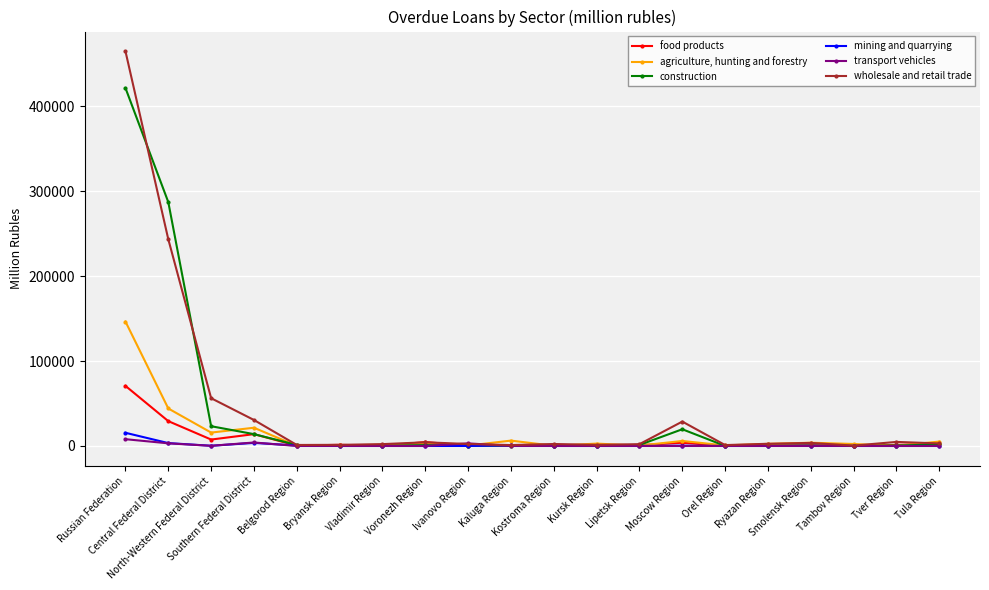

What is the label of the 9th point from the left?

Ivanovo Region